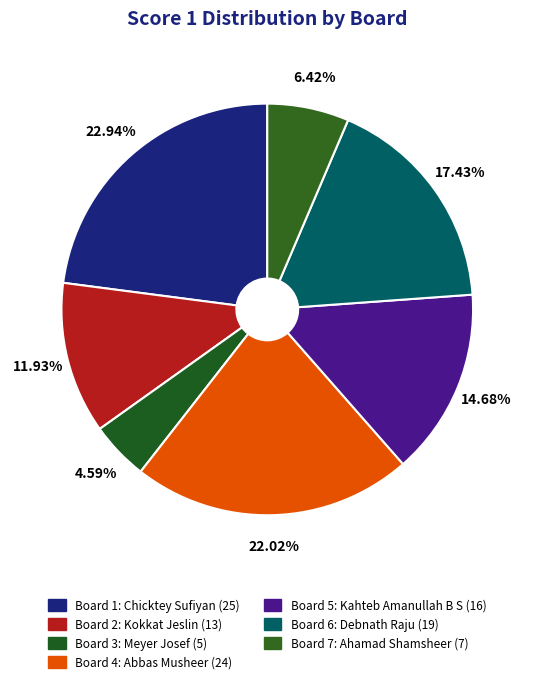

What portion of the pie excludes Board 1?

77.1%